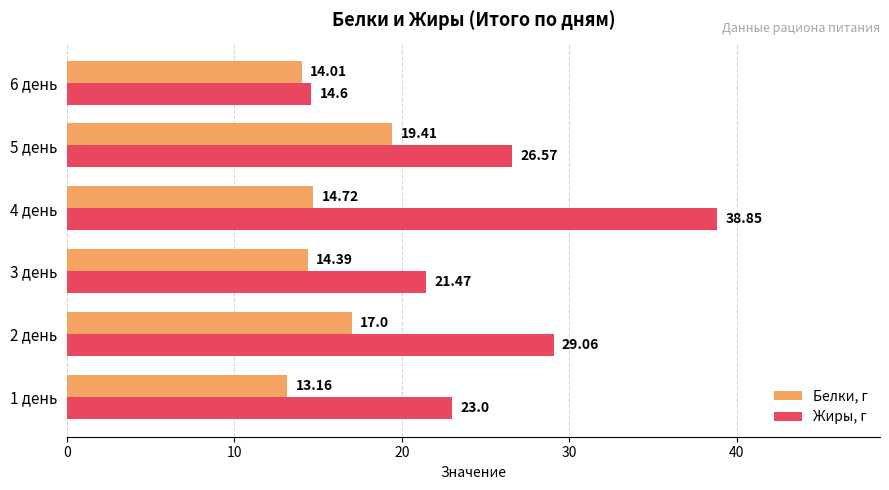

What are all the series names shown in the legend?

Белки, г, Жиры, г